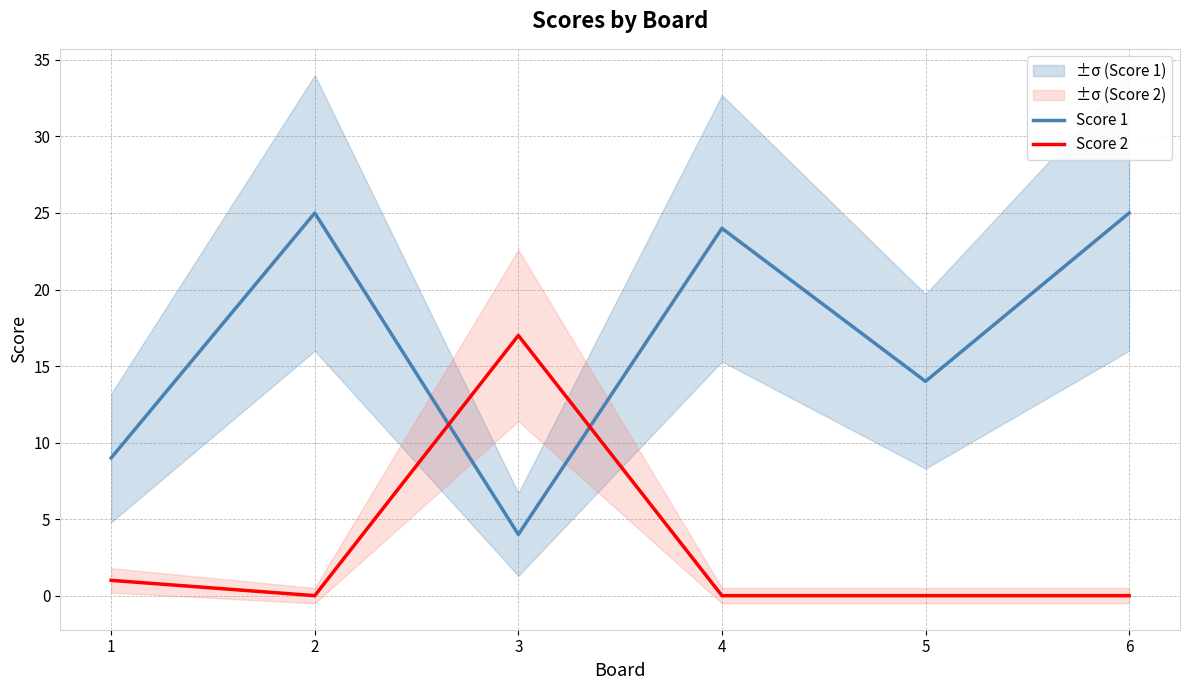

Which series has the widest spread of values?

Score 1